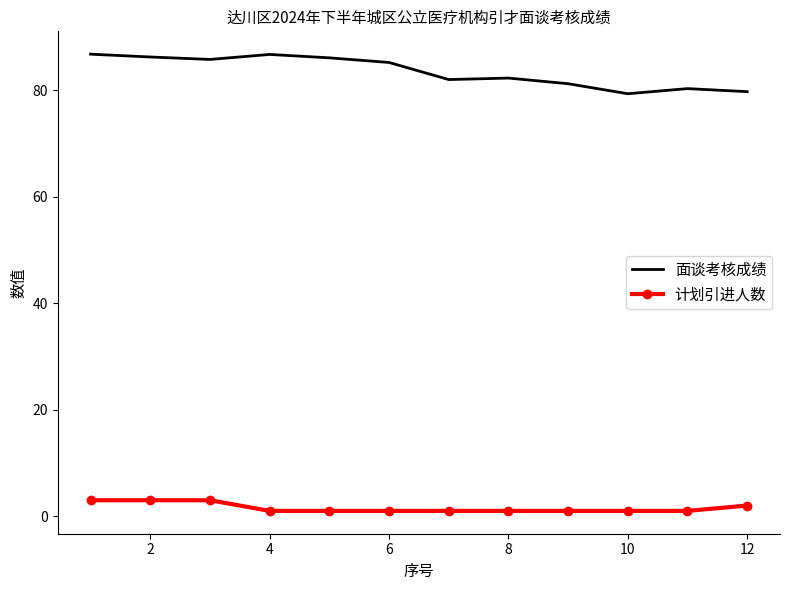

True or false: 面谈考核成绩 and 计划引进人数 intersect in this chart.

False